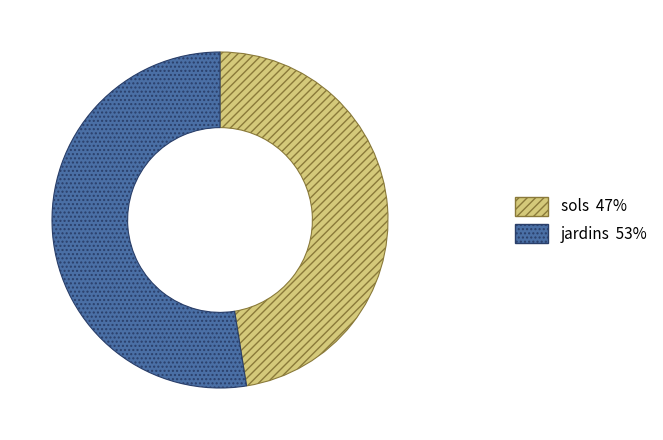

Rank the categories by value from highest to lowest.

jardins, sols